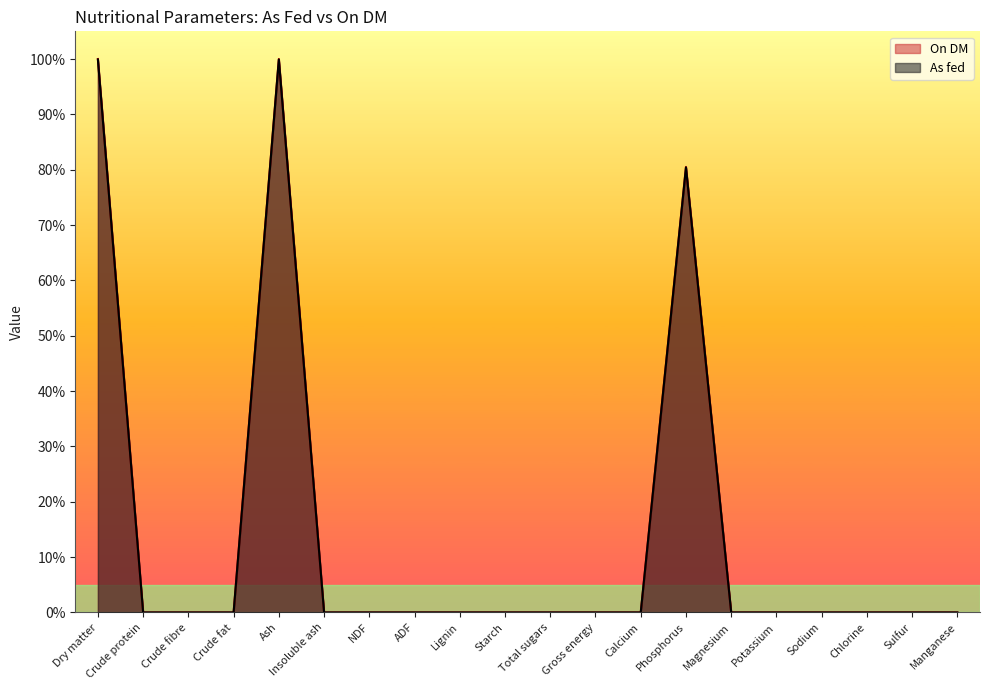

Which series has the widest spread of values?

On DM